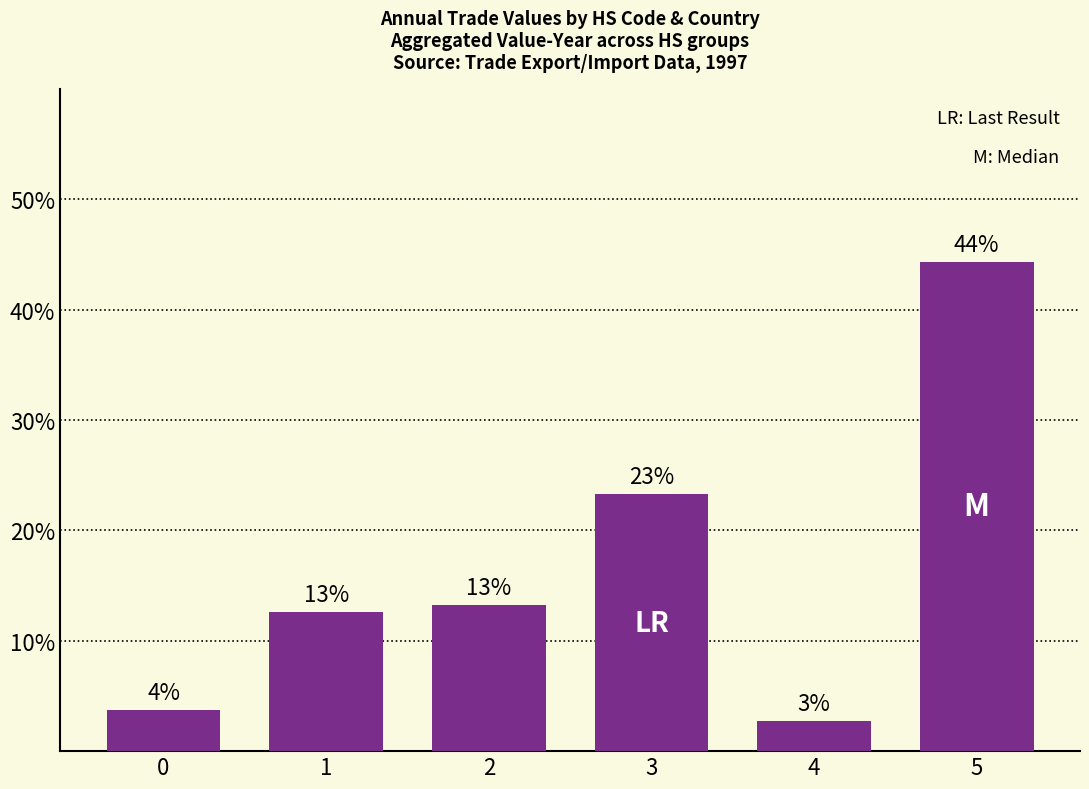

Which label corresponds to the largest value in the chart?

5